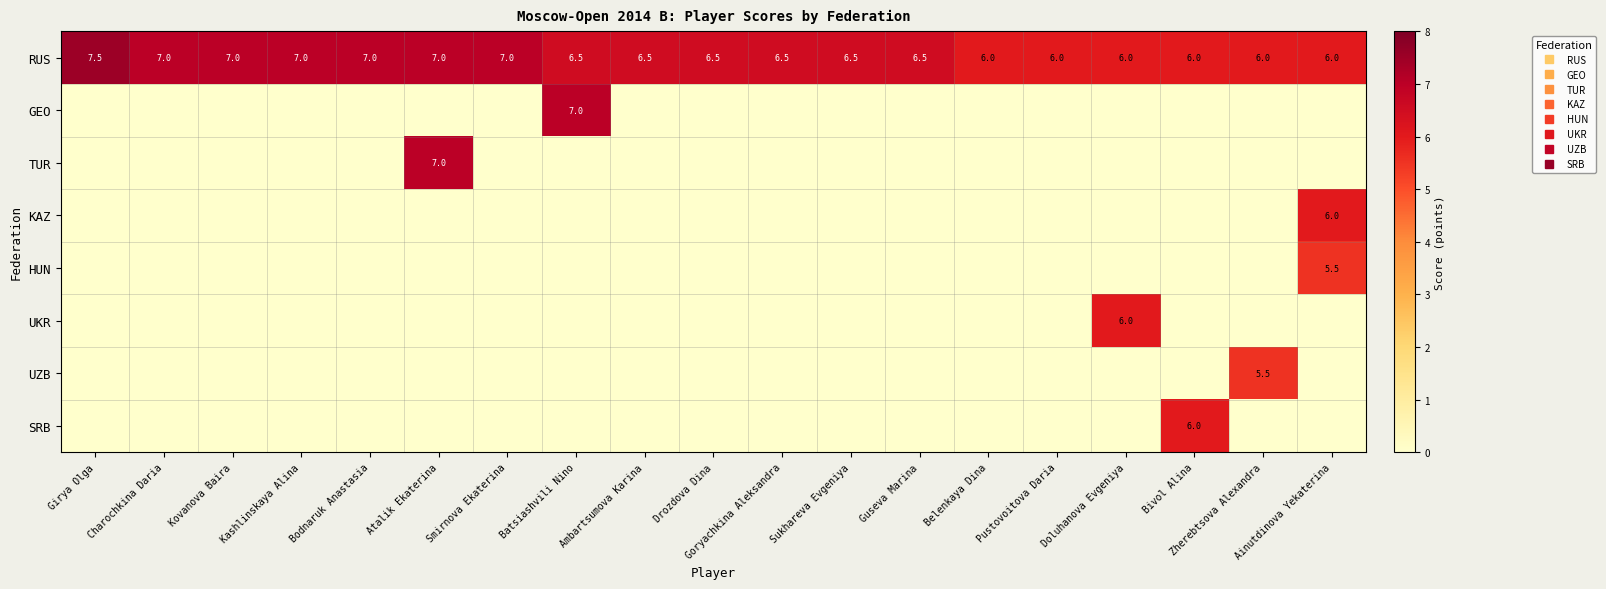

Which series has the largest total across all categories?

RUS